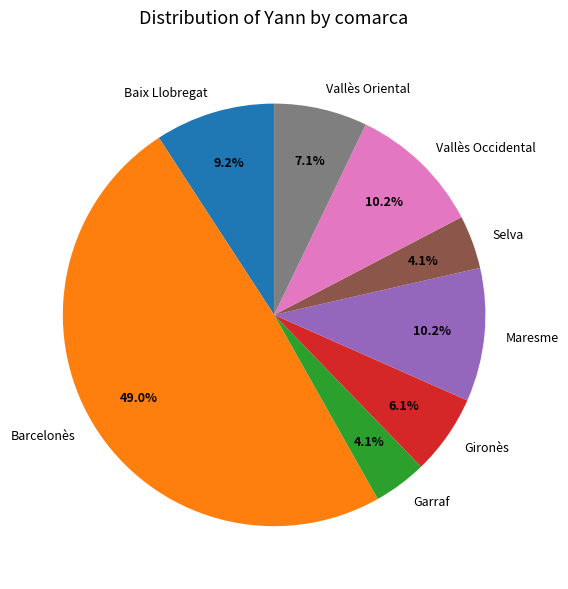

What percentage is NOT represented by Gironès?

93.9%